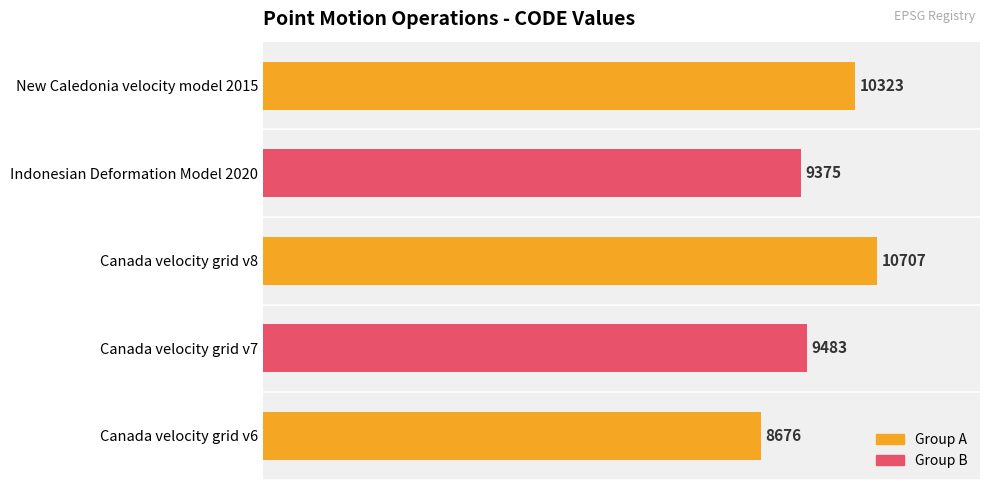

At which label is the value closest to 9691?

Canada velocity grid v7